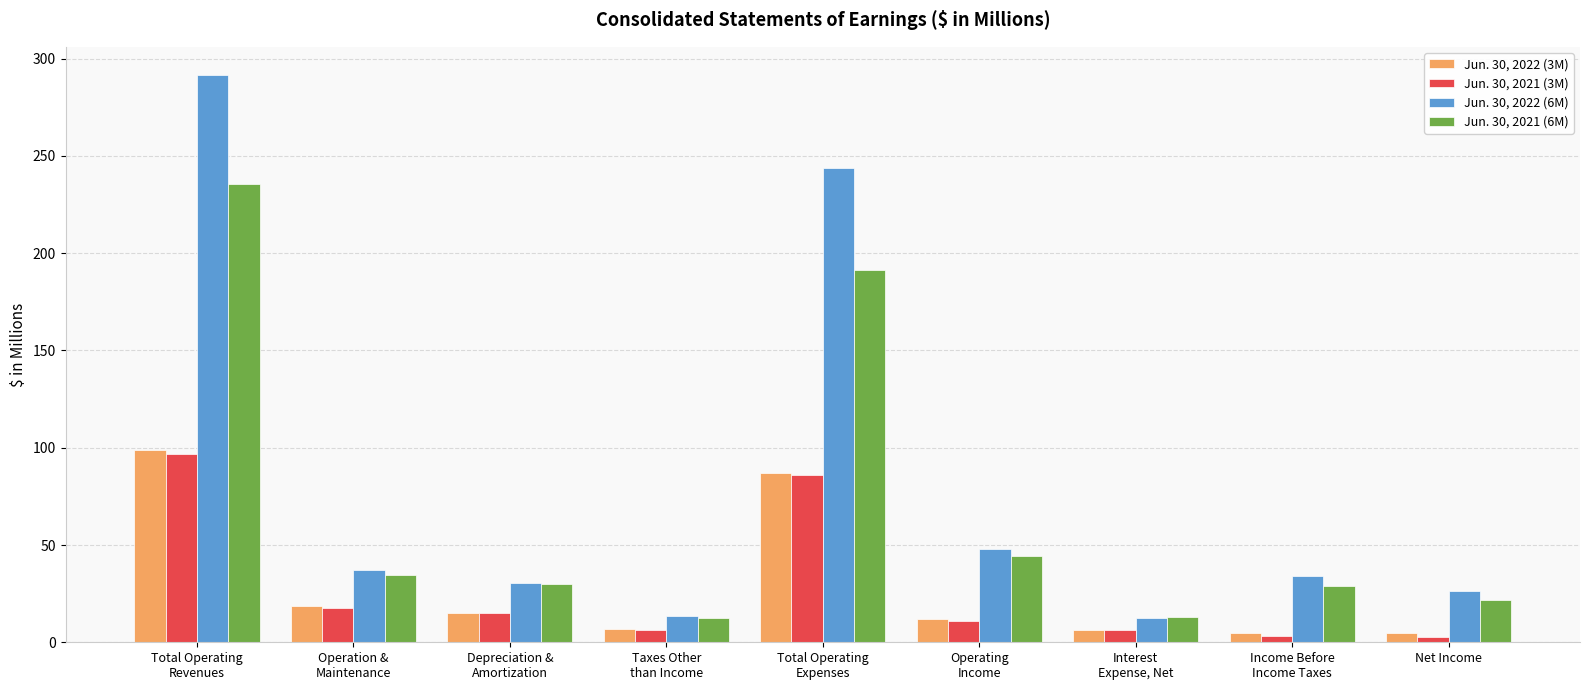

At which label does Jun. 30, 2022 (3M) first exceed 11?

Total Operating
Revenues